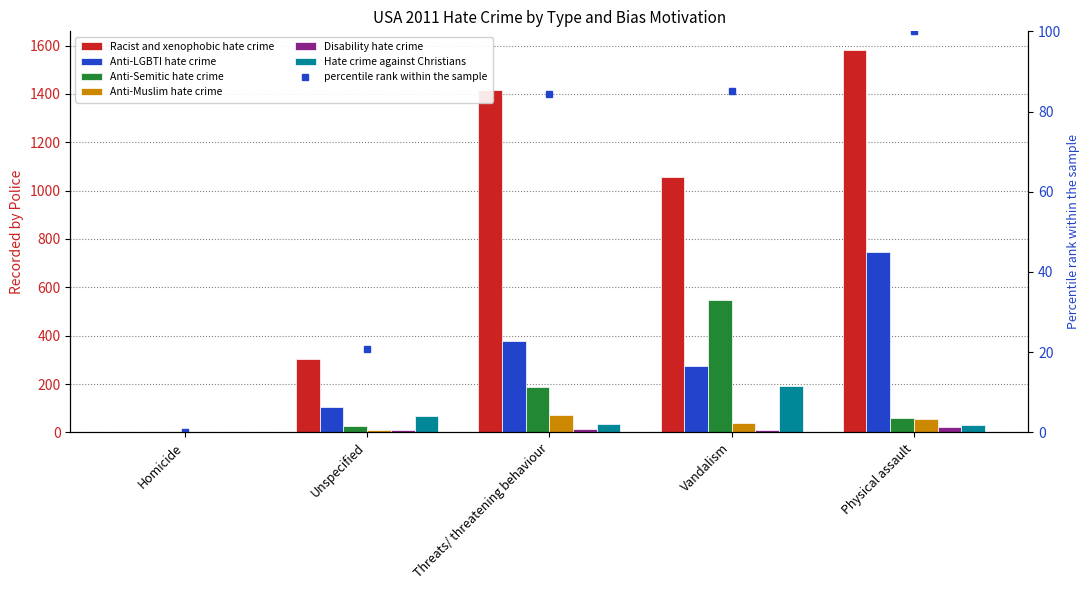

How many bars are there in each group?

6